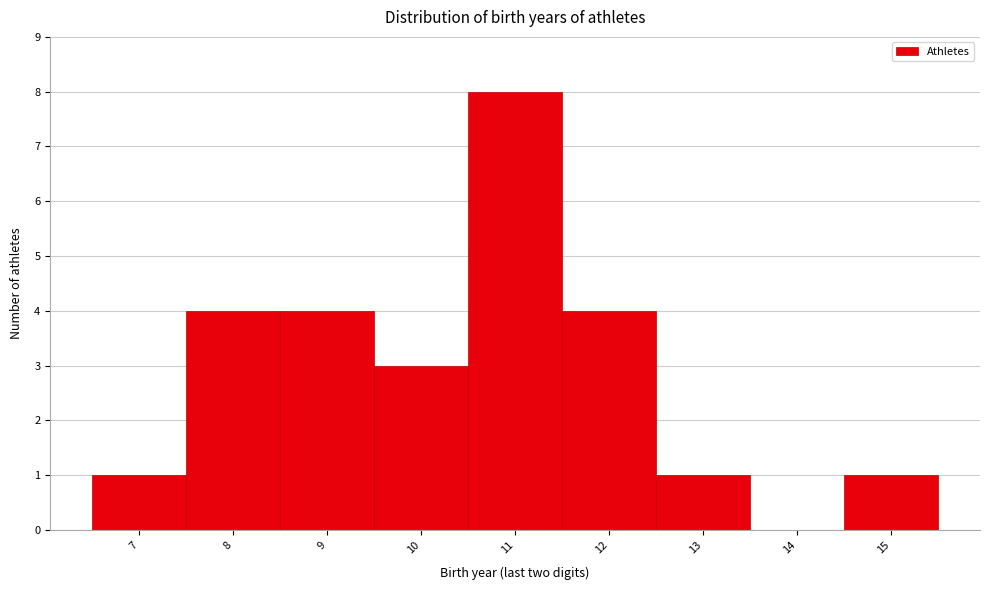

Reading left to right, list every bar in this chart as the range it spans on the x-axis followed by its height. The values are not printed on the chart, so give them approximately, as read against the axis.

6.5 to 7.5: 1
7.5 to 8.5: 4
8.5 to 9.5: 4
9.5 to 10.5: 3
10.5 to 11.5: 8
11.5 to 12.5: 4
12.5 to 13.5: 1
13.5 to 14.5: 0
14.5 to 15.5: 1